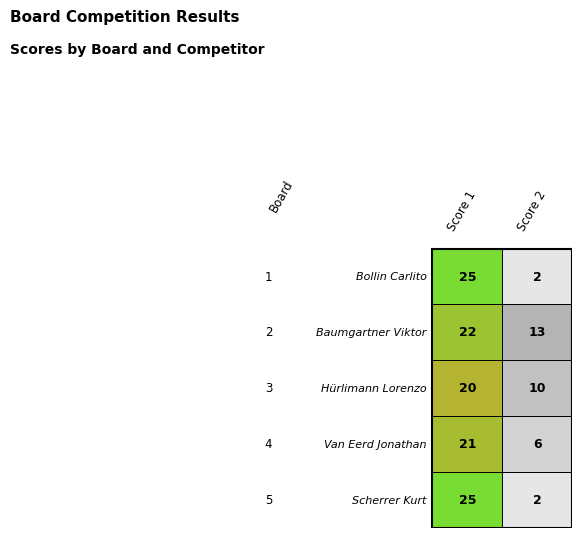

What is the smallest value displayed?

2